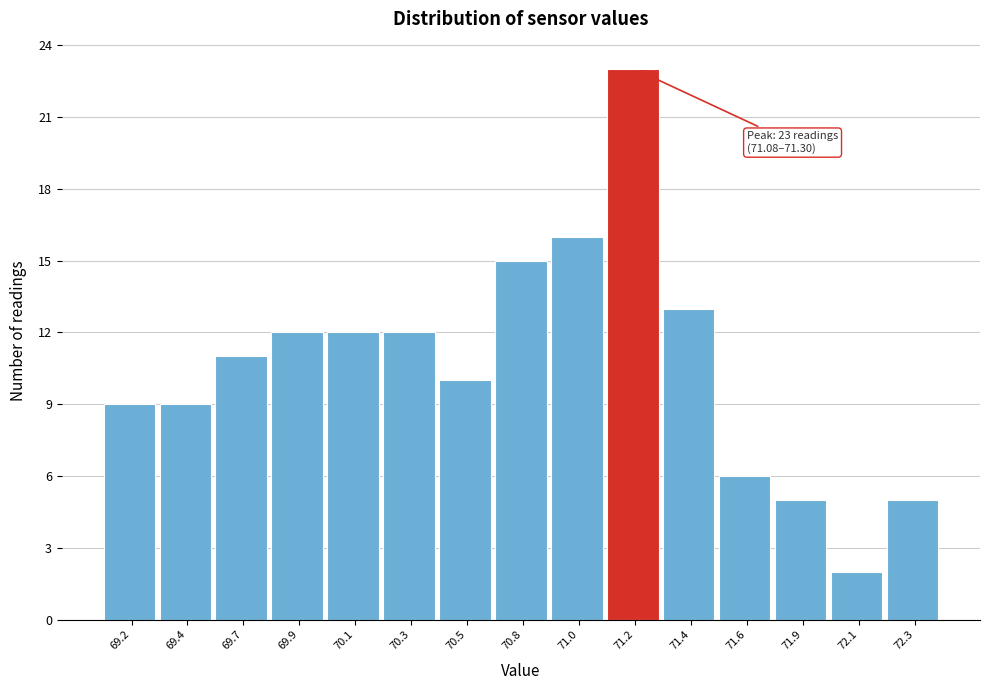

Reading left to right, extract all data points from this chart.

69.2=9	69.4=9	69.7=11	69.9=12	70.1=12	70.3=12	70.5=10	70.8=15	71.0=16	71.2=23	71.4=13	71.6=6	71.9=5	72.1=2	72.3=5